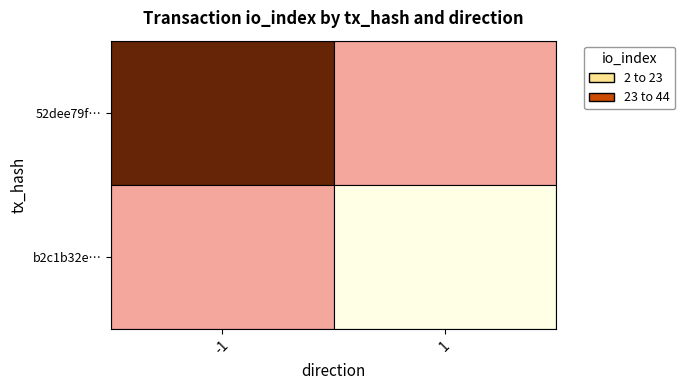

What is the total value across all series at io_index?

46